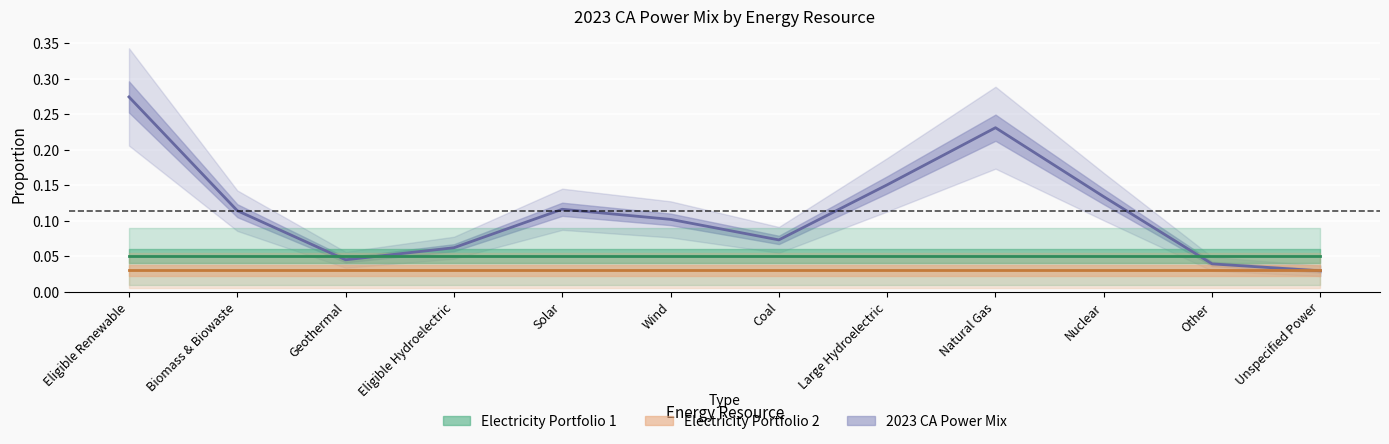

List the labels in order of Electricity Portfolio 2 value, smallest first.

Eligible Renewable, Biomass & Biowaste, Geothermal, Eligible Hydroelectric, Solar, Wind, Coal, Large Hydroelectric, Natural Gas, Nuclear, Other, Unspecified Power